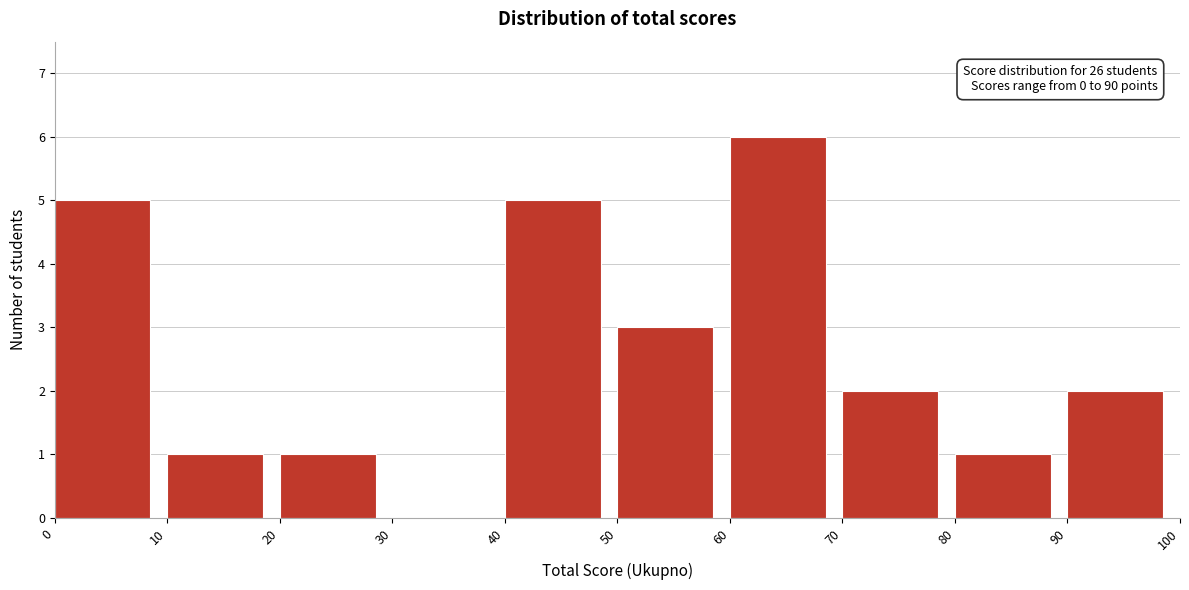

Which range on the x-axis has the tallest bar?

60 to 70